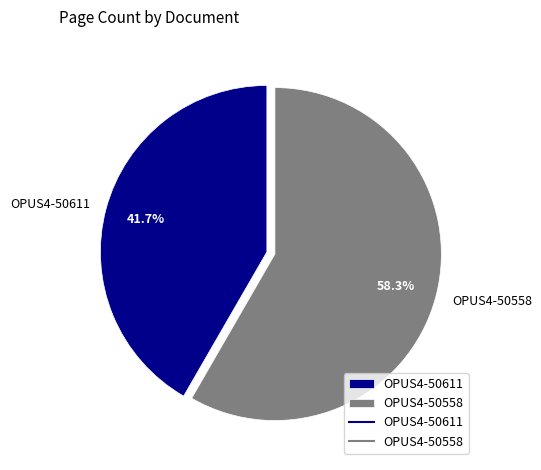

Approximately how many times larger is the value at OPUS4-50558 compared to OPUS4-50611?

1.4